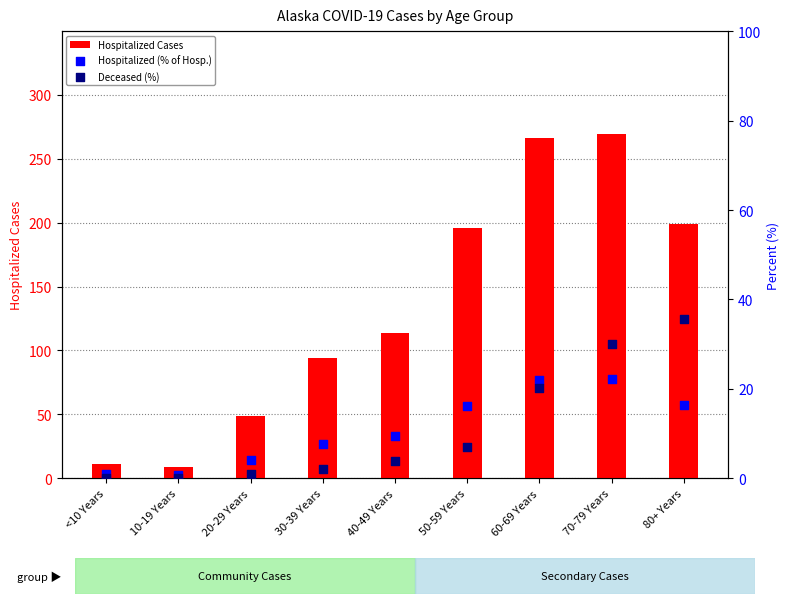

Which series reaches the minimum Y coordinate?

Deceased (%)